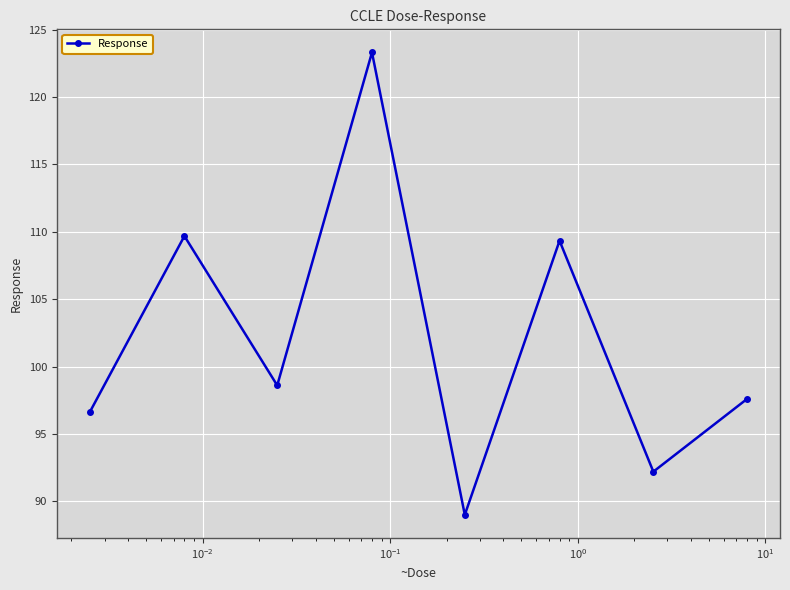

How many points are higher than both their immediate neighbors (excluding endpoints)?

3